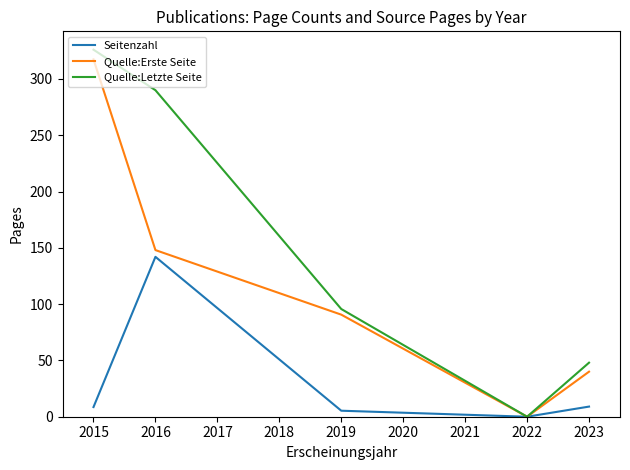

Which series has the largest total across all categories?

Quelle:Letzte Seite